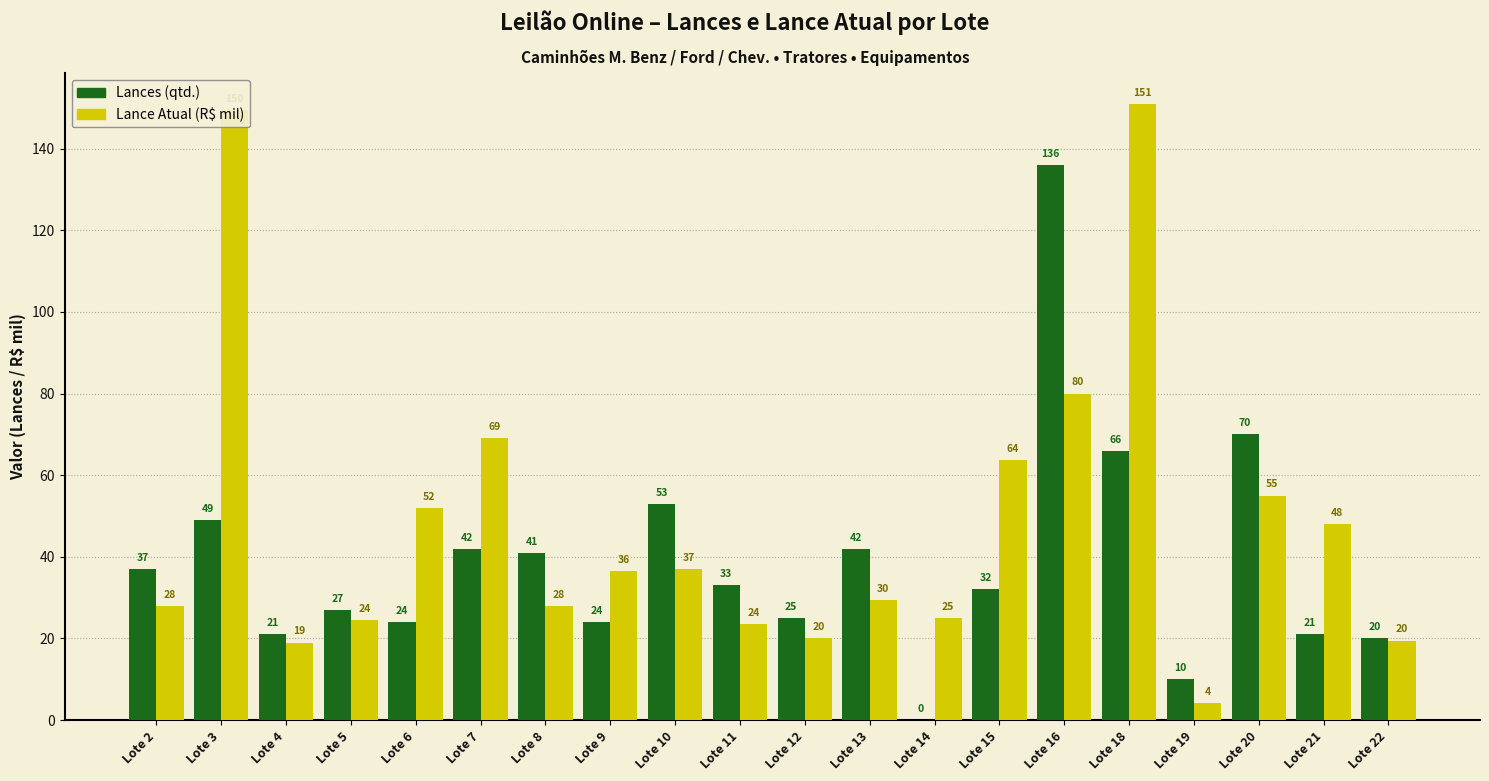

What is the greatest value displayed?

151.0